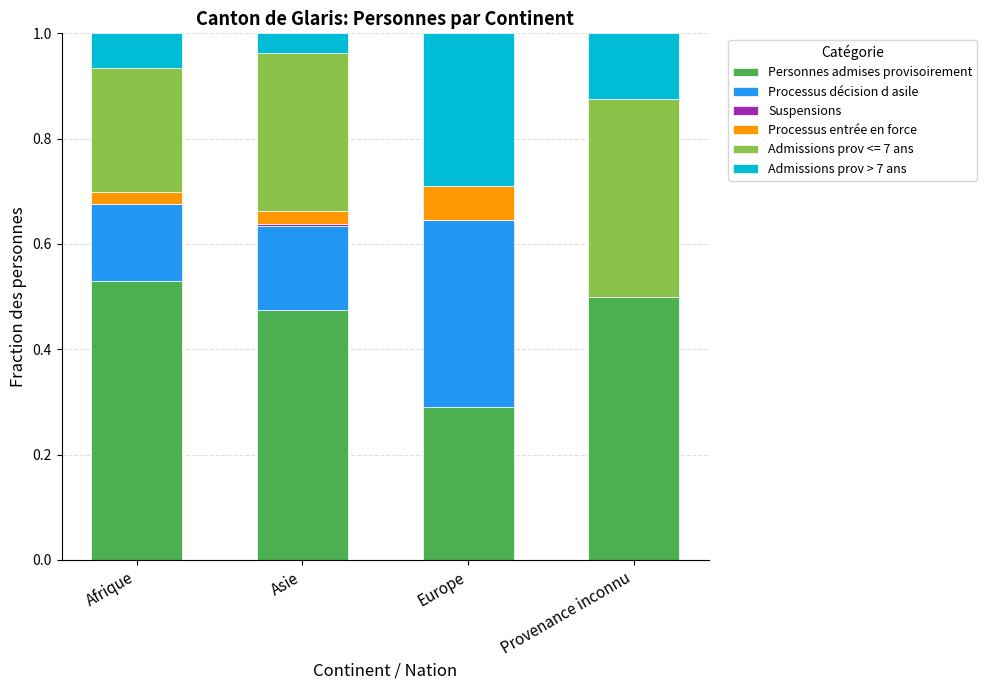

What is the sum of the Personnes admises provisoirement values at Asie and Europe?

0.8